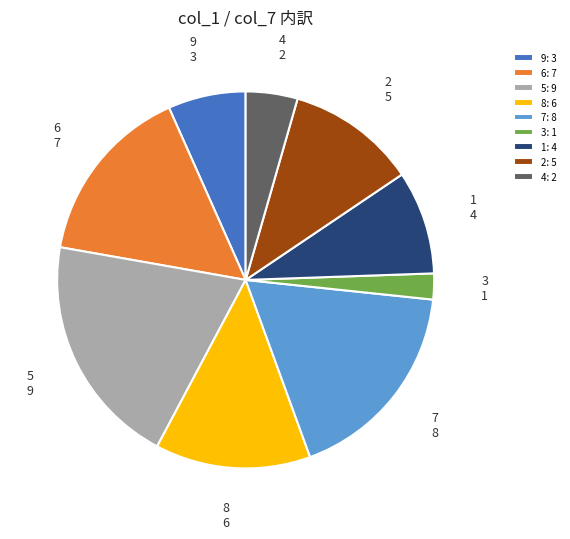

Is the sum of 1: 4 and 2: 5 greater than half?

No